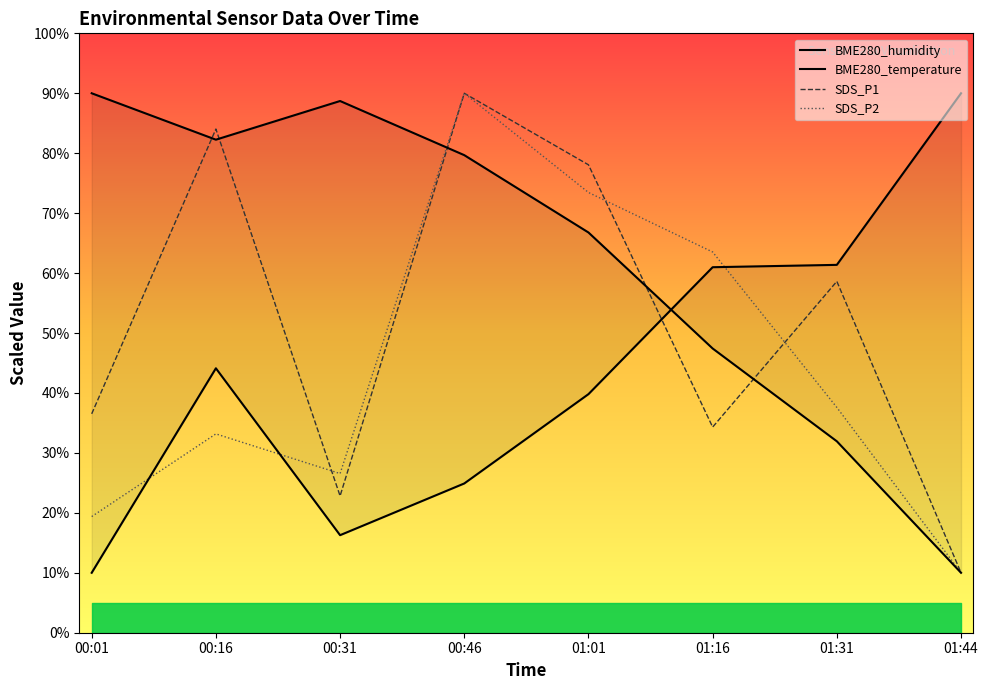

At how many categories does at least one series exceed 46?

8